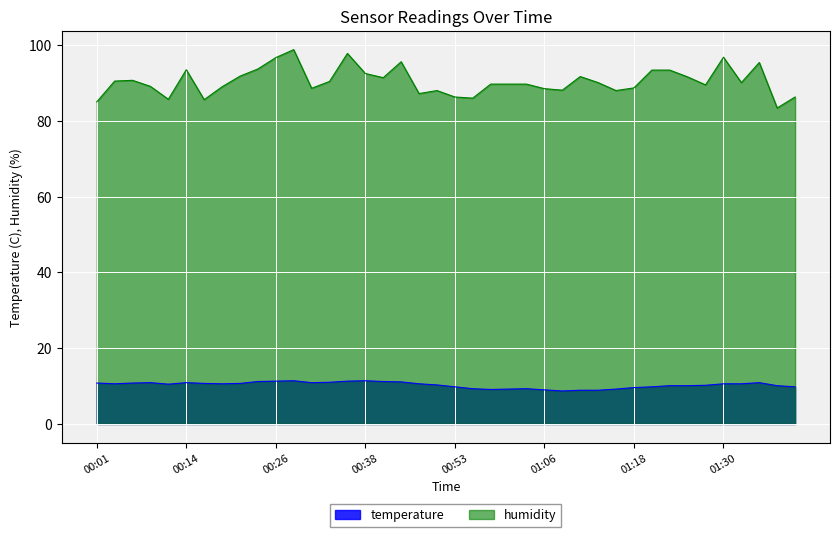

True or false: temperature and humidity cross at least once.

False